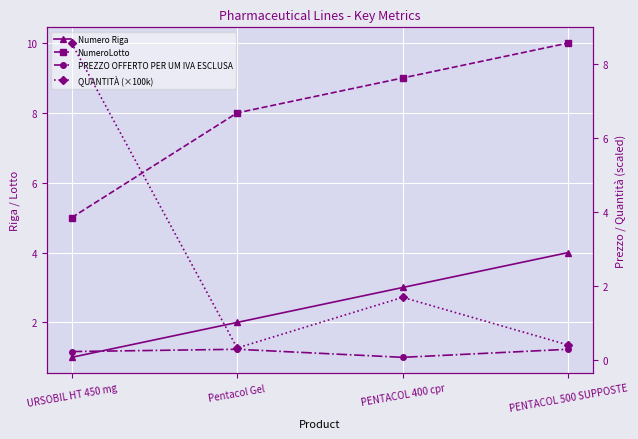

True or false: QUANTITÀ (×100k) and NumeroLotto intersect in this chart.

True